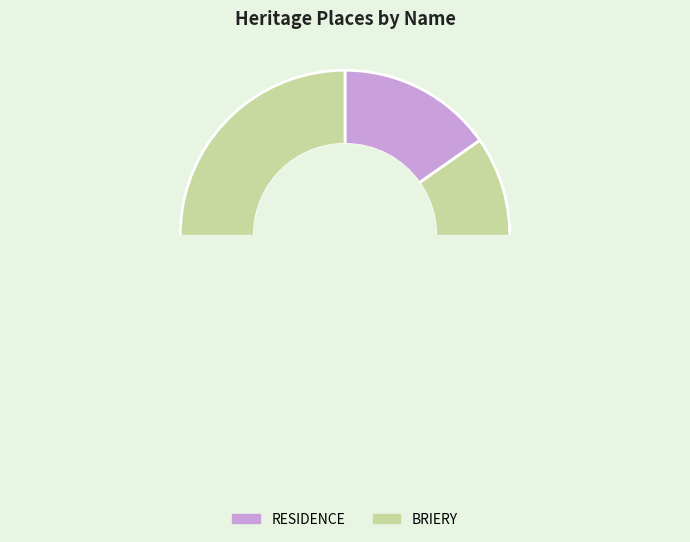

Which slice is the smallest?

RESIDENCE